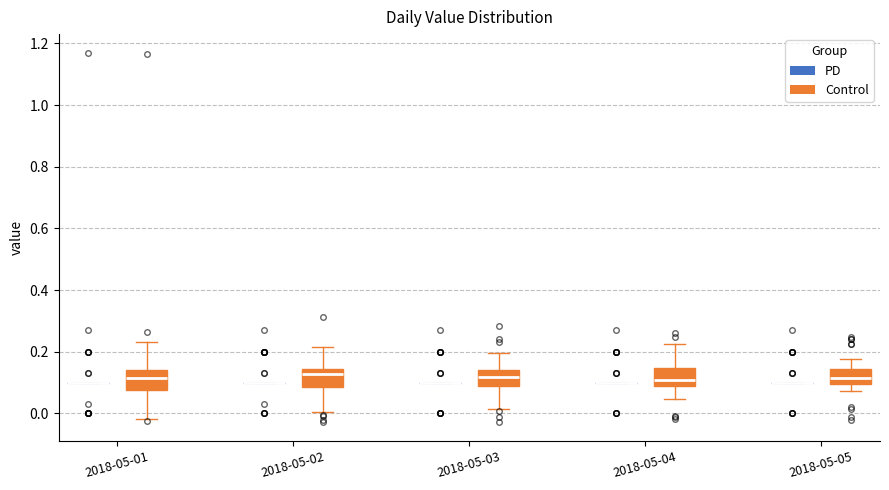

Reading left to right, transcribe this box plot: for each box, give where its median line is, the range the box spans, and where its two whiskers end, as read against the y-axis. The values are not printed on the chart, so give them approximately, as read against the axis.

2018-05-01 (PD): box collapsed to a line at 0.10, whiskers 0.10 to 0.10
2018-05-01 (Control): median 0.12, box 0.08 to 0.14, whiskers -0.02 to 0.24
2018-05-02 (PD): box collapsed to a line at 0.10, whiskers 0.10 to 0.10
2018-05-02 (Control): median 0.12, box 0.08 to 0.14, whiskers 0.00 to 0.22
2018-05-03 (PD): box collapsed to a line at 0.10, whiskers 0.10 to 0.10
2018-05-03 (Control): median 0.12, box 0.08 to 0.14, whiskers 0.02 to 0.20
2018-05-04 (PD): box collapsed to a line at 0.10, whiskers 0.10 to 0.10
2018-05-04 (Control): median 0.10, box 0.08 to 0.14, whiskers 0.04 to 0.22
2018-05-05 (PD): box collapsed to a line at 0.10, whiskers 0.10 to 0.10
2018-05-05 (Control): median 0.12, box 0.10 to 0.14, whiskers 0.08 to 0.18